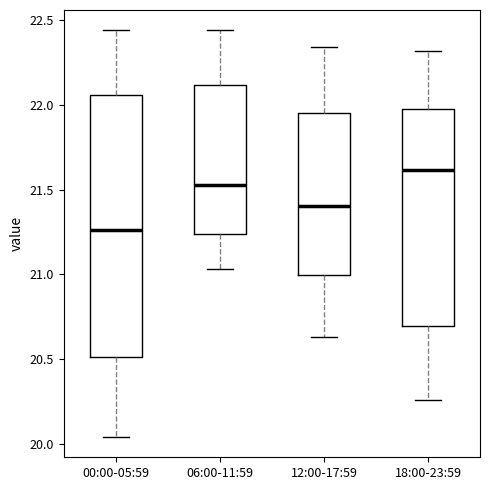

Comparing the boxes themselves (not the whiskers), which one is the tallest?

00:00-05:59